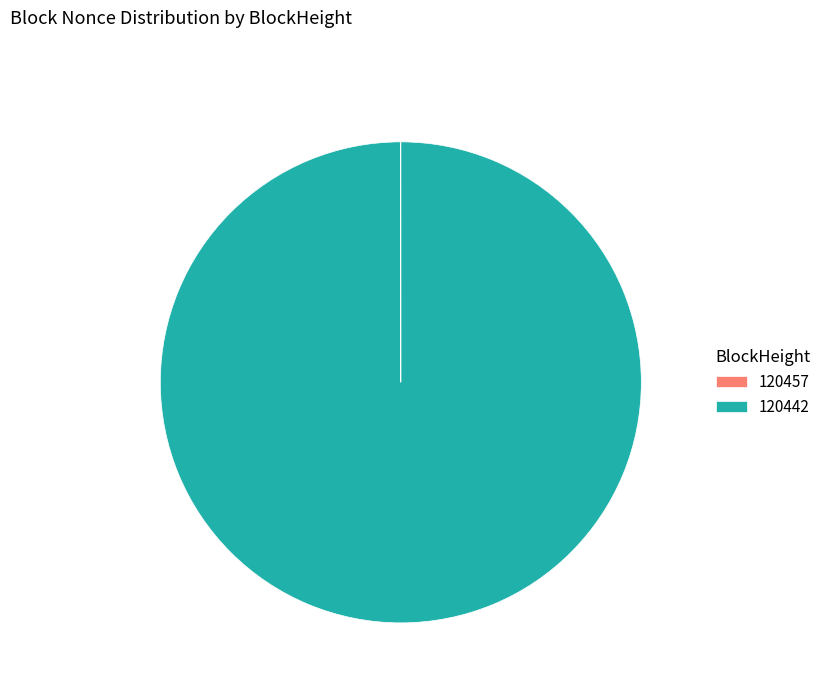

What is the majority slice?

120442